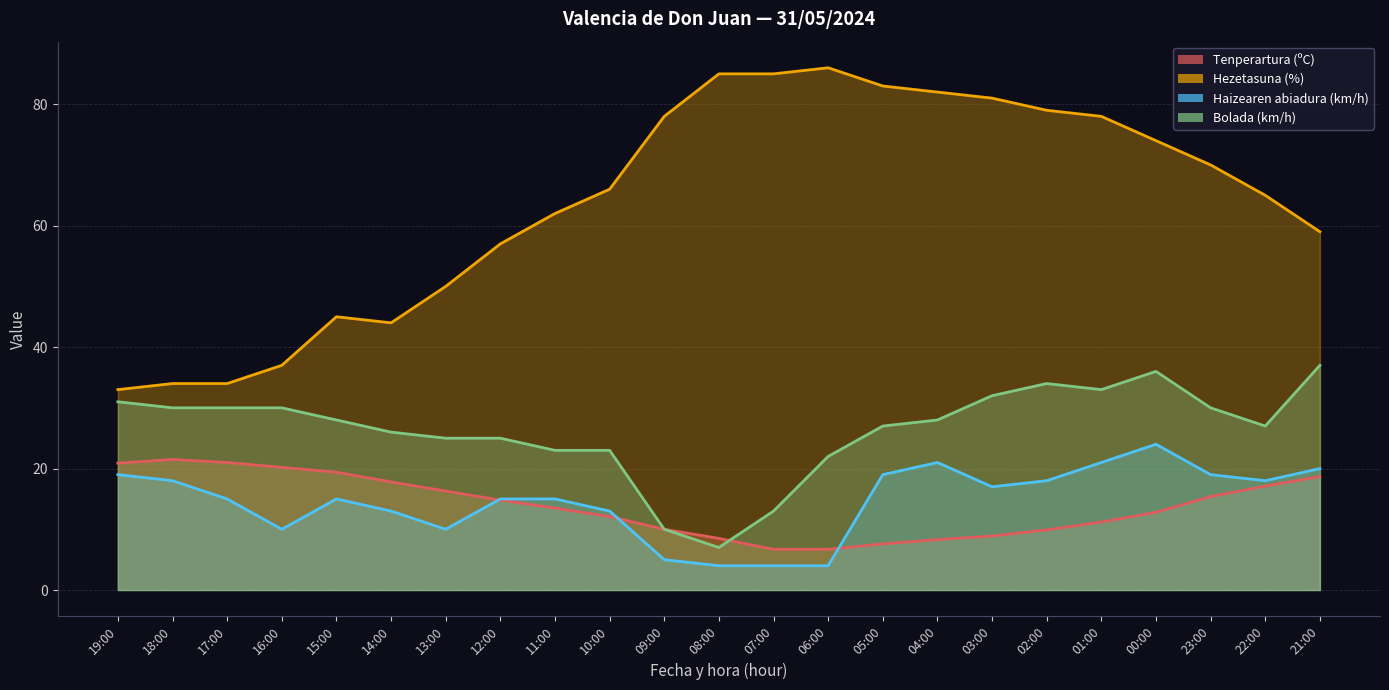

The value of Haizearen abiadura (km/h) at 16:00 is 15.6. True or false?

False